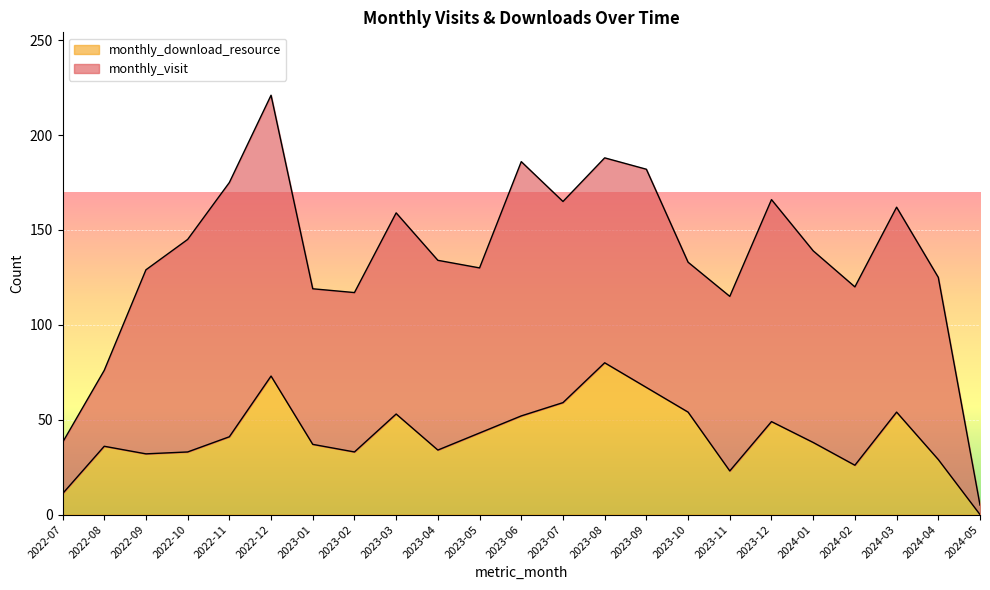

Approximately how many times larger is the value at 2023-05 compared to 2023-02?

1.3